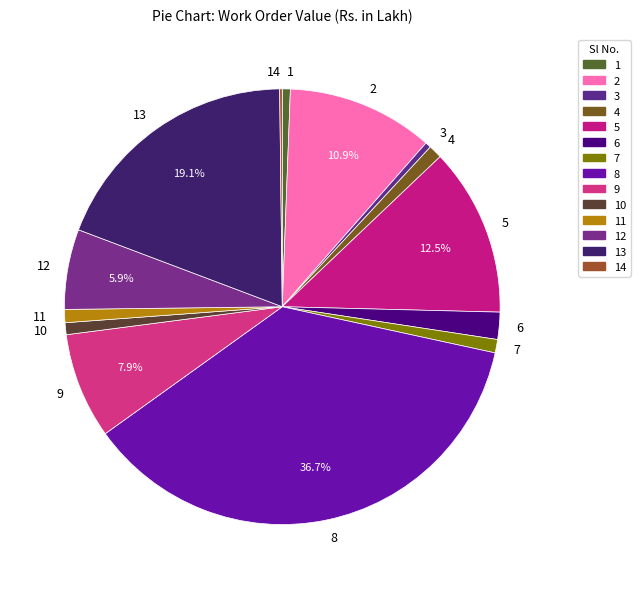

Which has a higher value, 12 or 3?

12